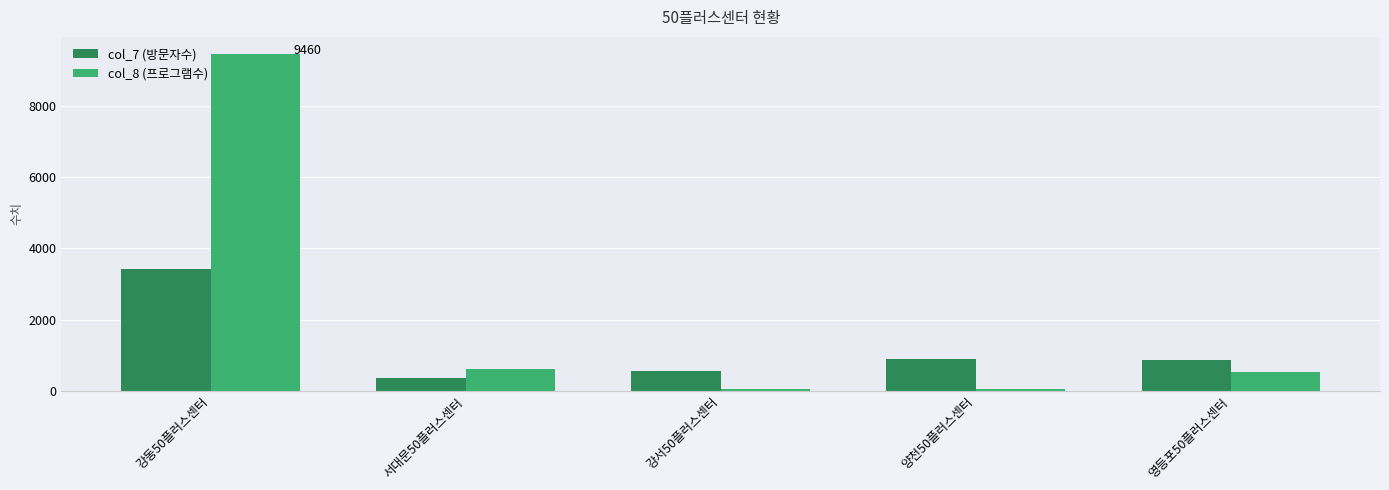

What is the maximum value shown in the chart?

9460